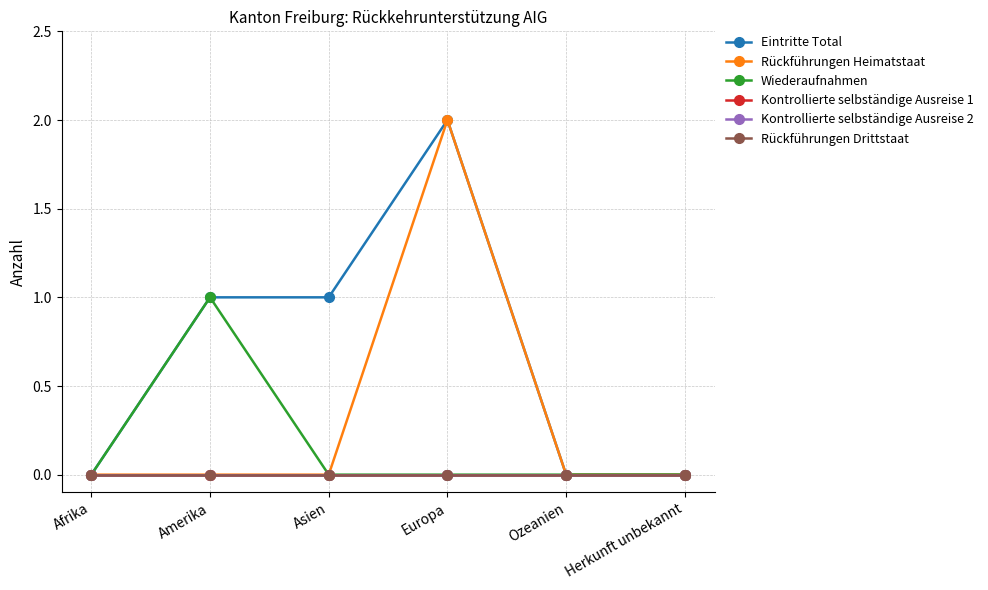

Does the chart have visible grid lines?

Yes